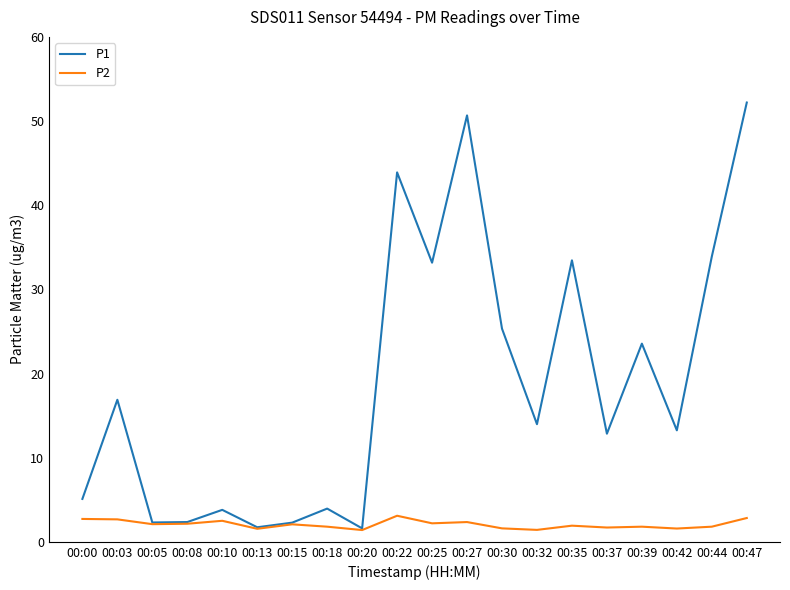

Which category has the highest value in the P1 series?

00:47